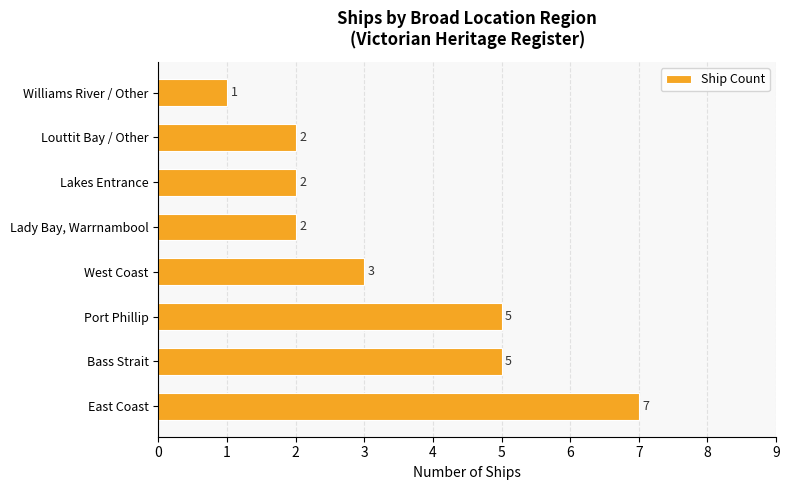

Which has a higher value, Port Phillip or Louttit Bay / Other?

Port Phillip